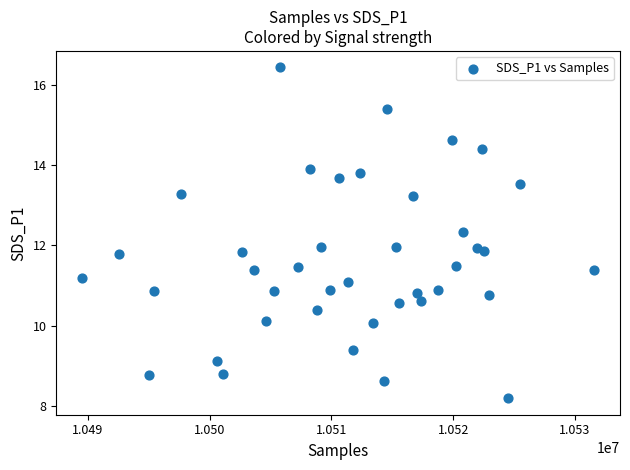

What is the range of Y values (max minus min)?

8.2